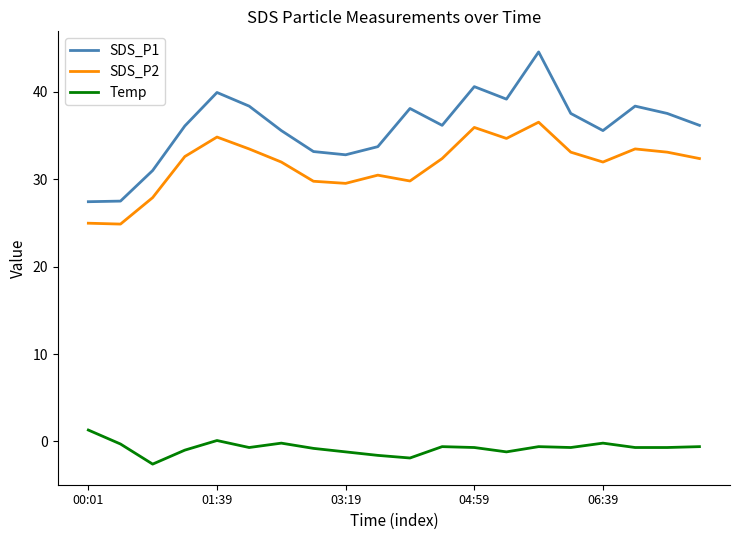

What is the highest value of the Temp series?

1.3